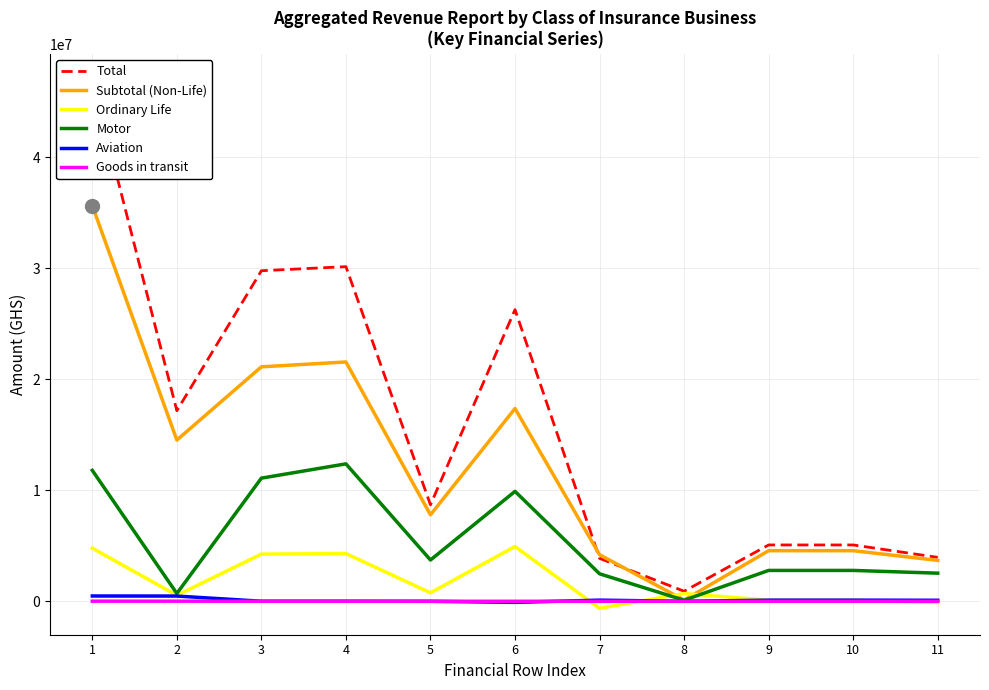

What is the maximum value shown in the chart?

46935821.2